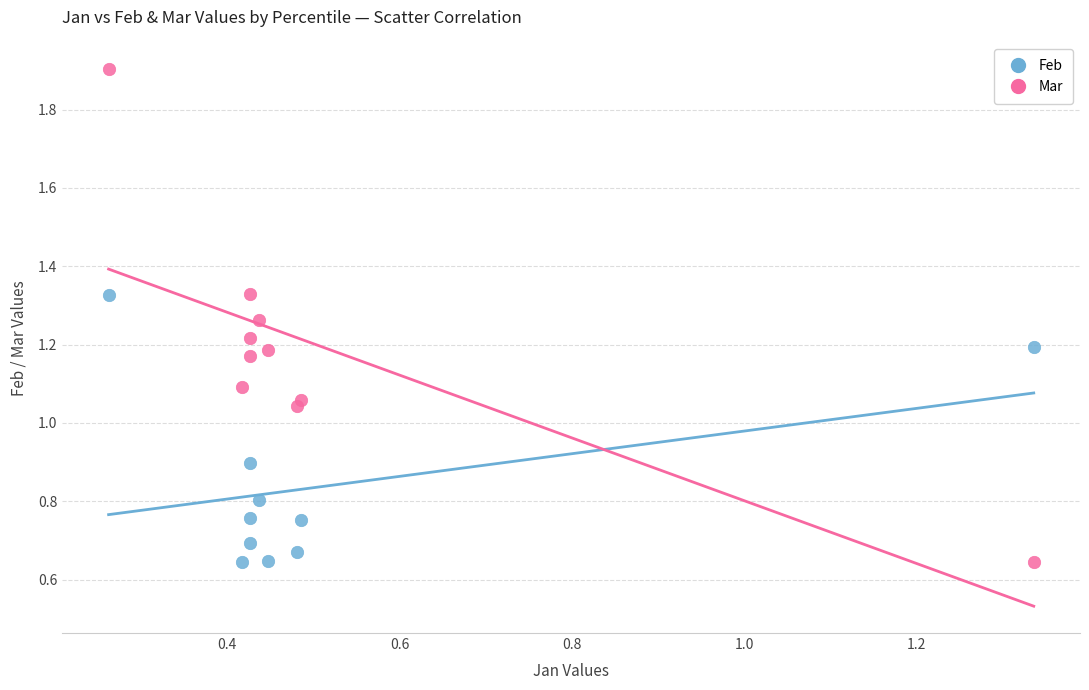

Which series has the widest spread of Y values?

Mar